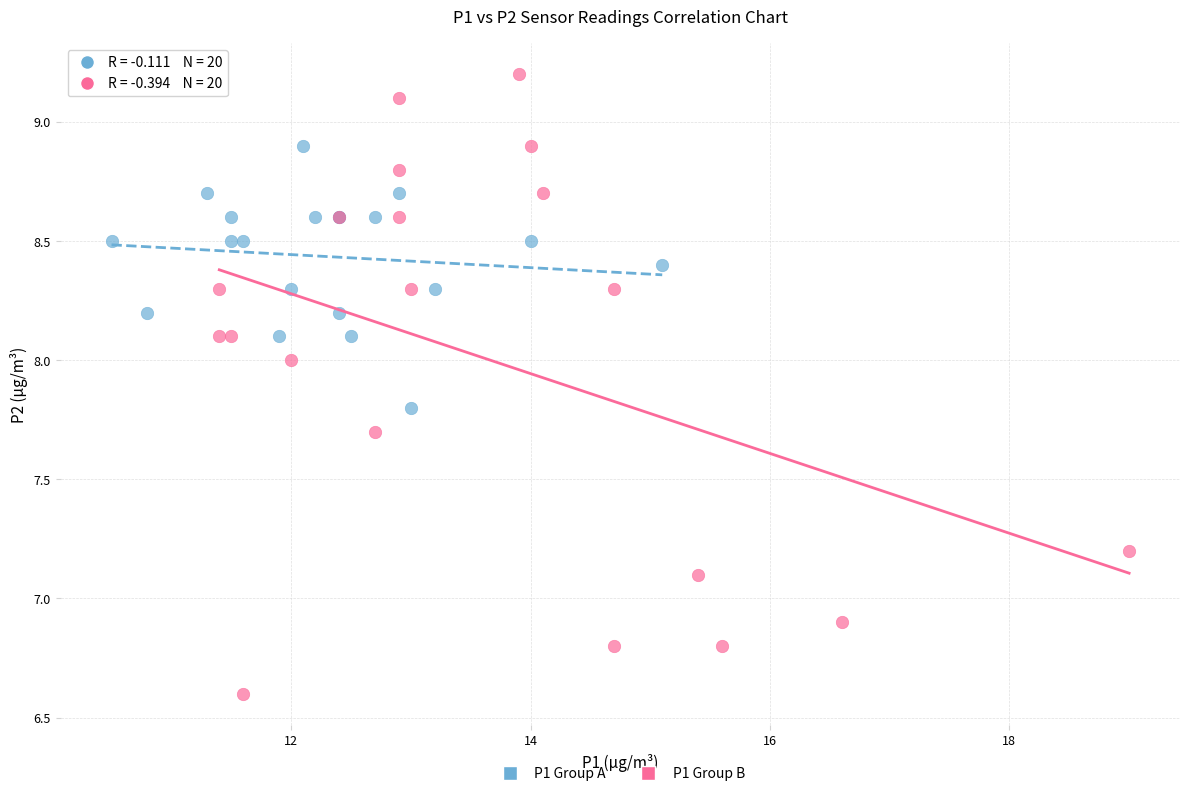

Which series has the largest Y range (max minus min)?

P1 Group B